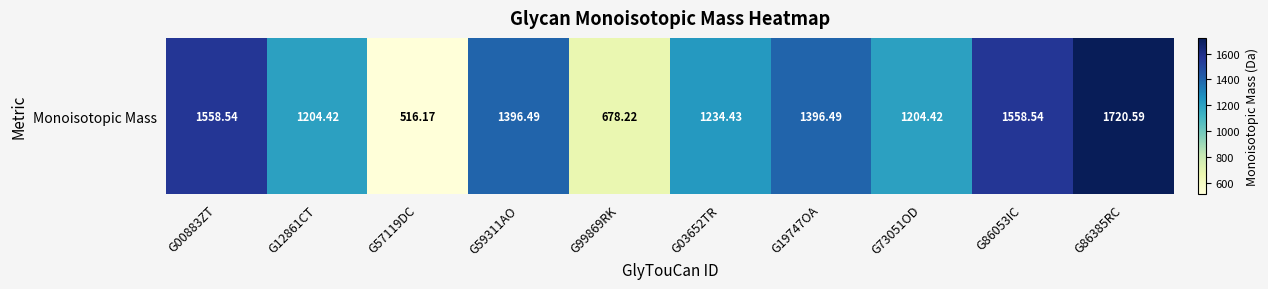

Where does the data first go above 1396?

G00883ZT